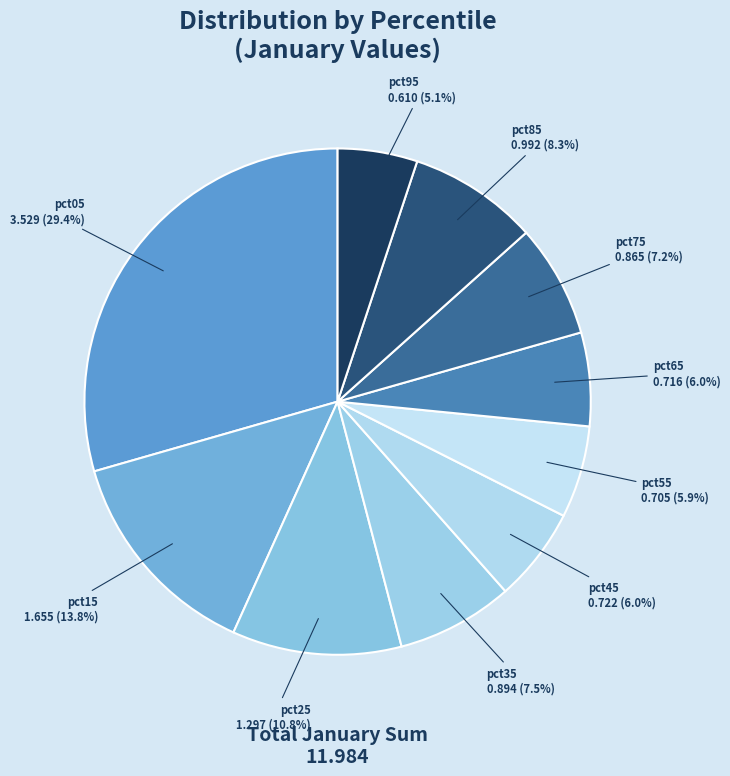

To the nearest percent, what portion does pct85 represent?

8%